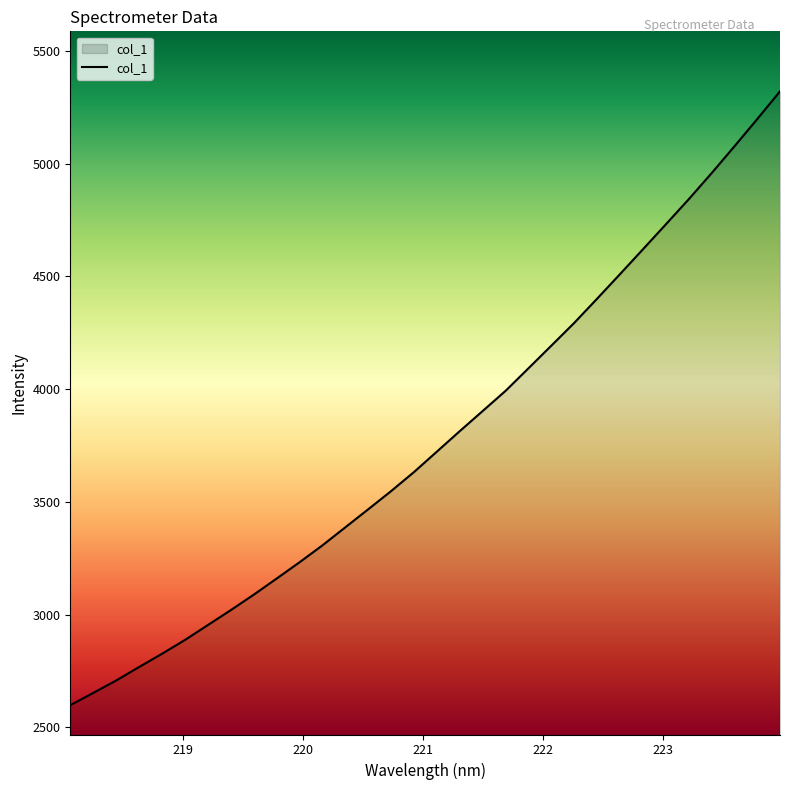

What is the maximum value shown in the chart?

5320.9